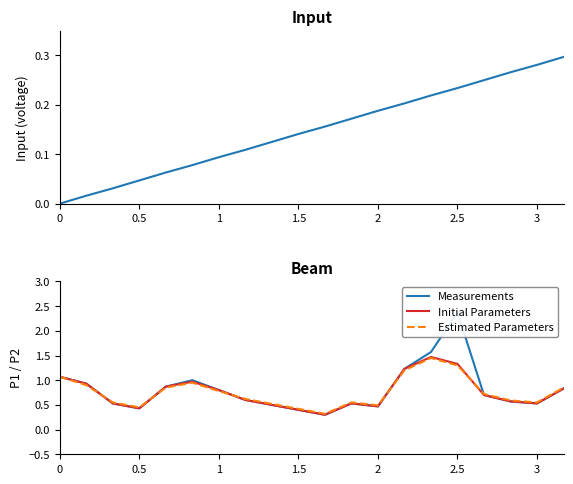

The value of Initial Parameters at 1 is 0.4. True or false?

False